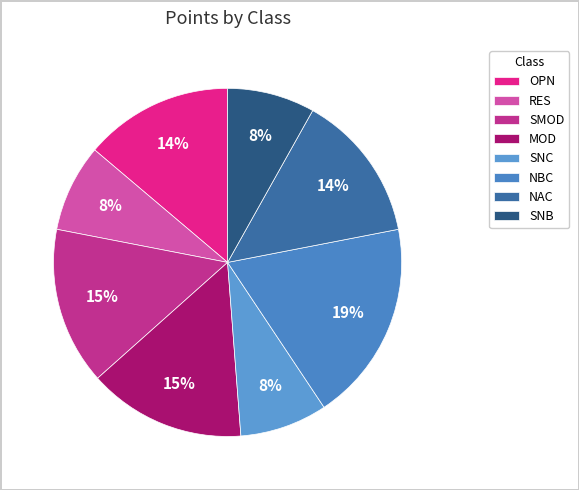

To the nearest percent, what is the average slice percentage?

12%